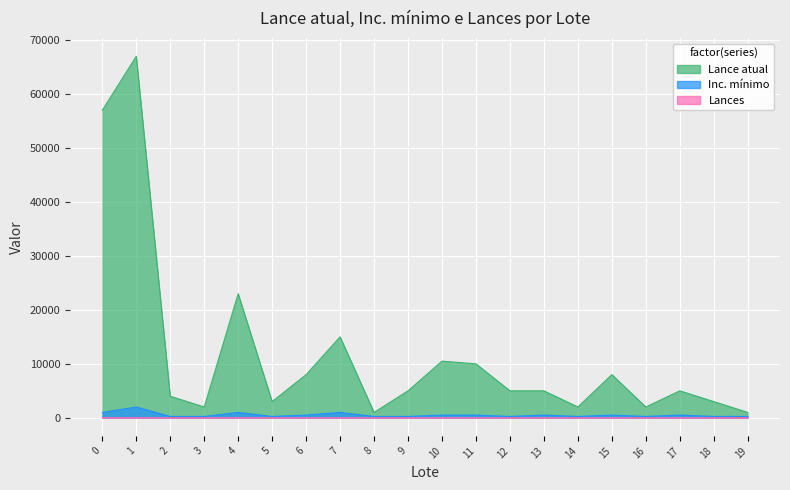

True or false: Lances has a value of 3 at 13.

False